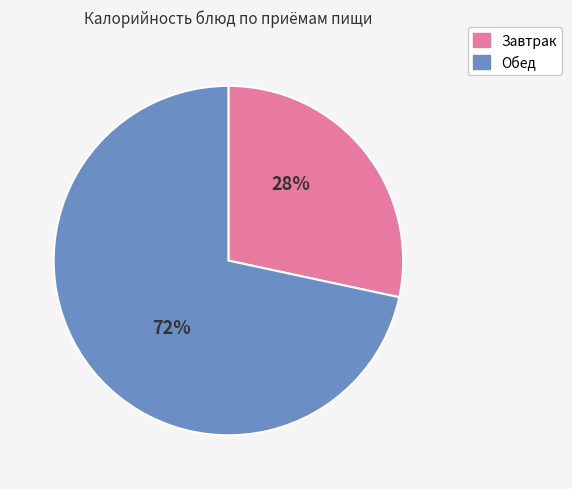

To the nearest percent, what is the average slice percentage?

50%